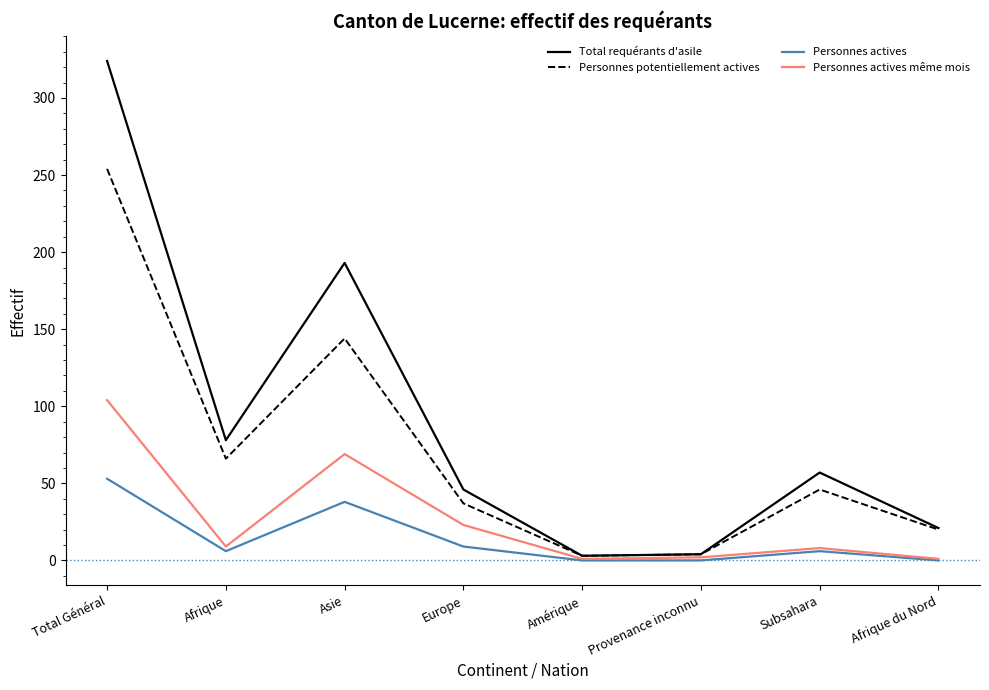

What is the sum of all Personnes actives values?

112